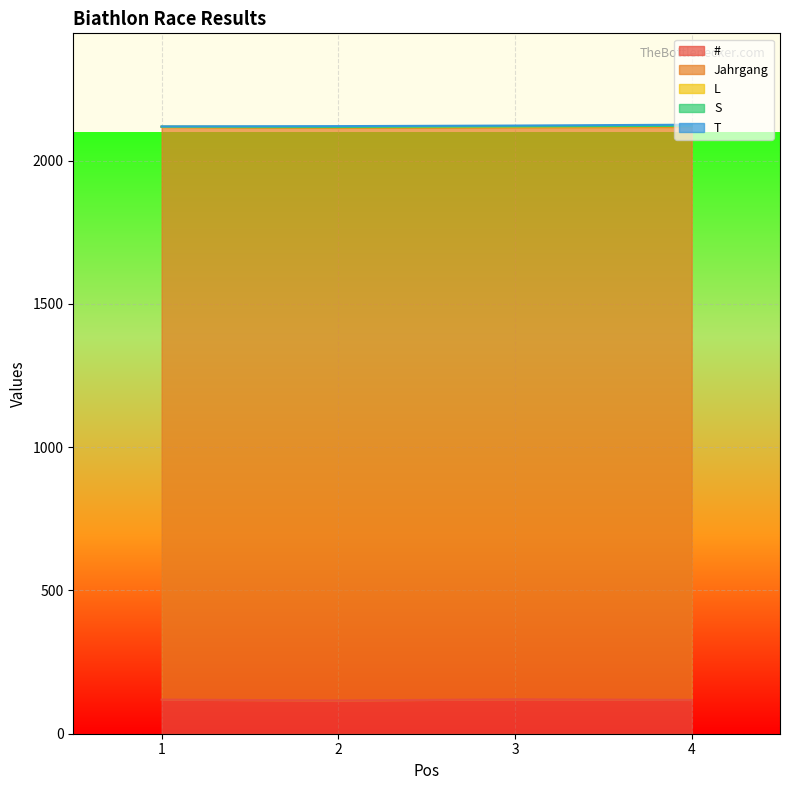

What is the highest value of the # series?

120